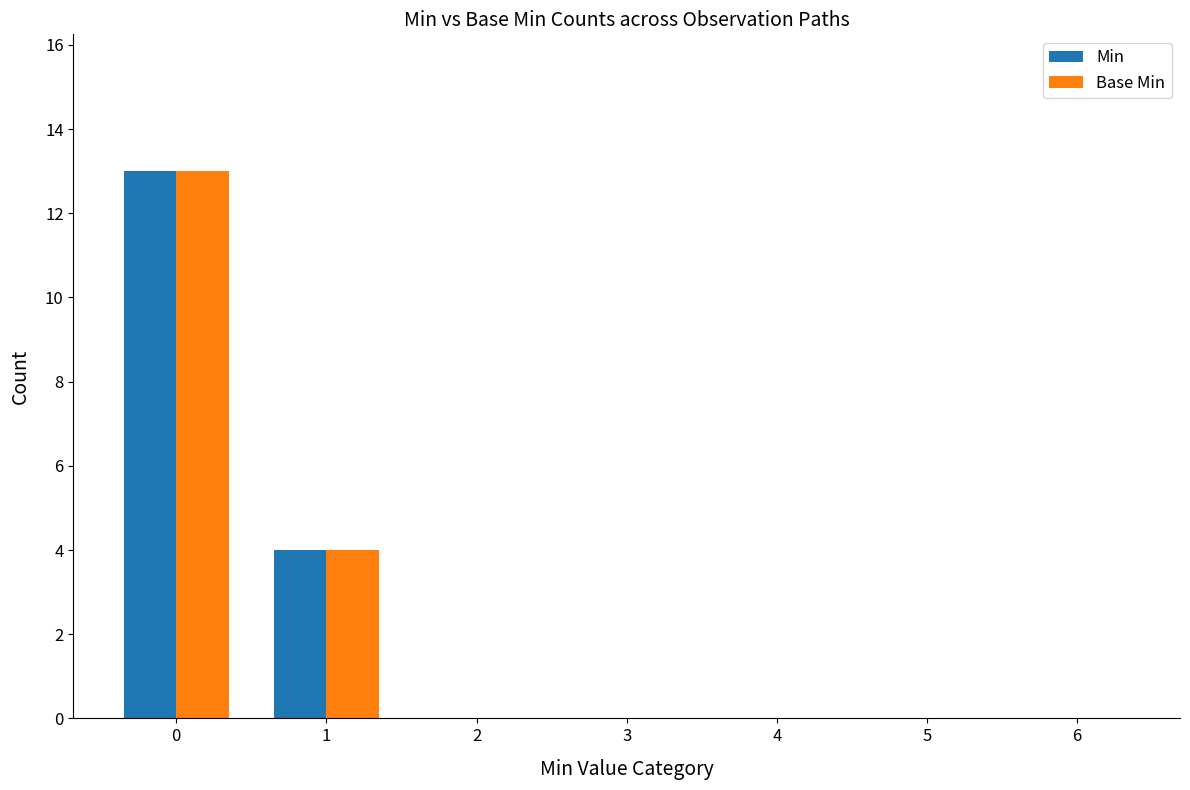

Where is Min nearest to the value 6?

1